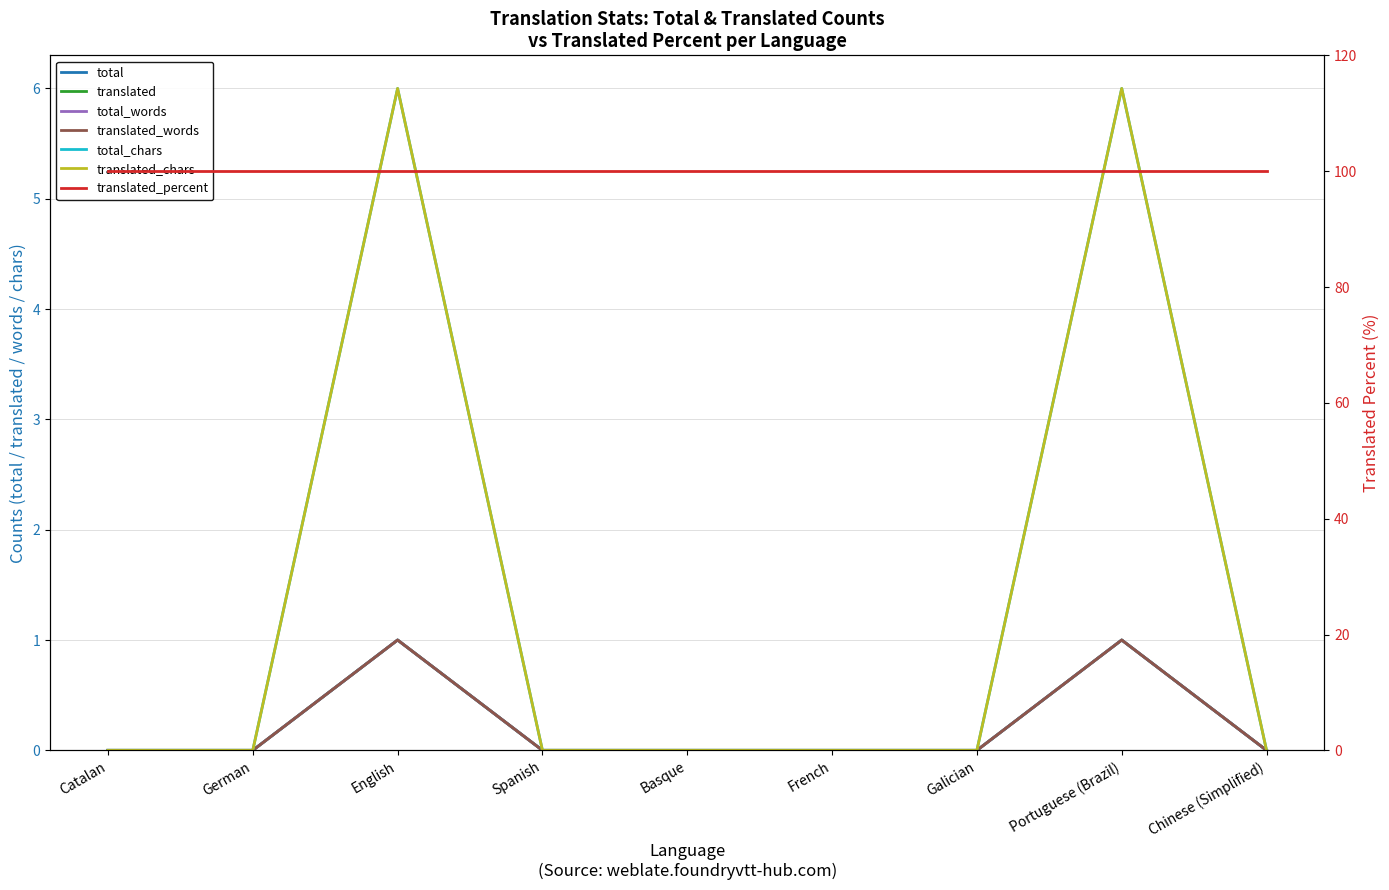

Between German and Chinese (Simplified), which series saw the biggest shift?

total